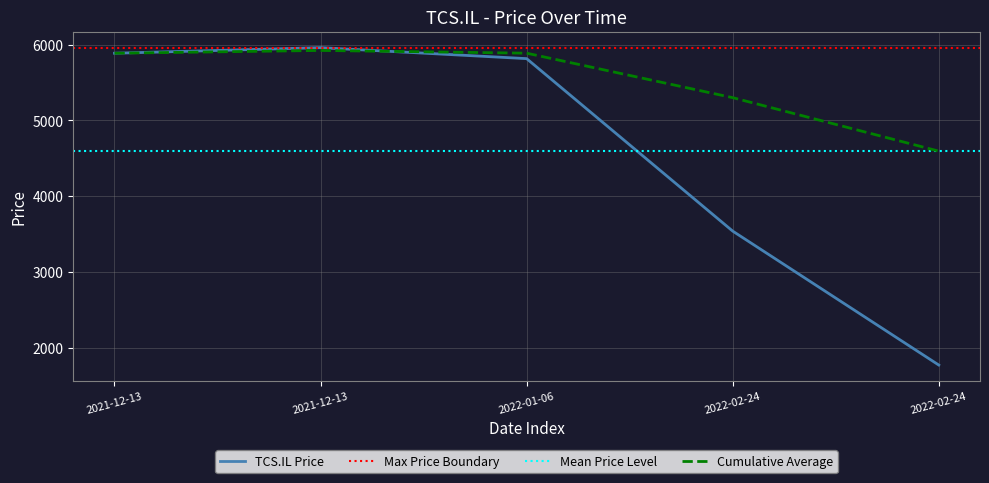

Where is the data nearest to the value 3865?

2022-02-24